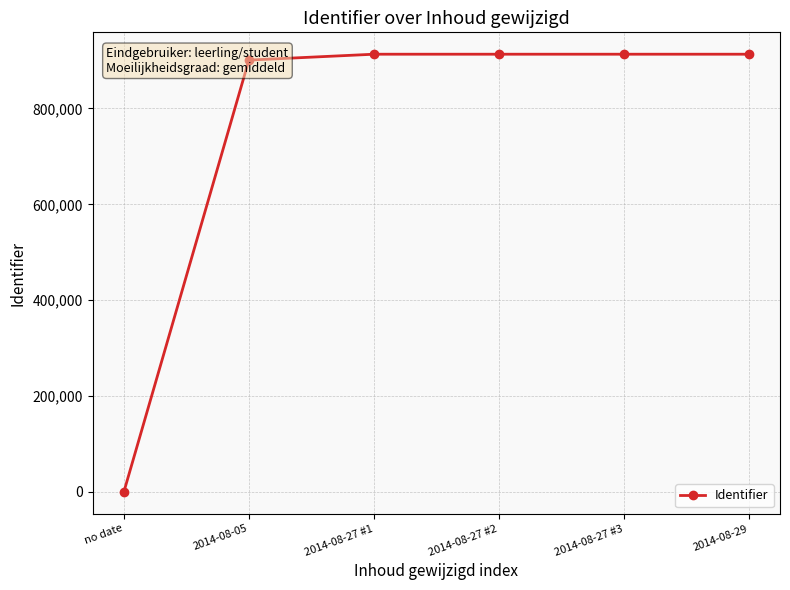

What is the label of the 4th point from the left?

2014-08-27 #2